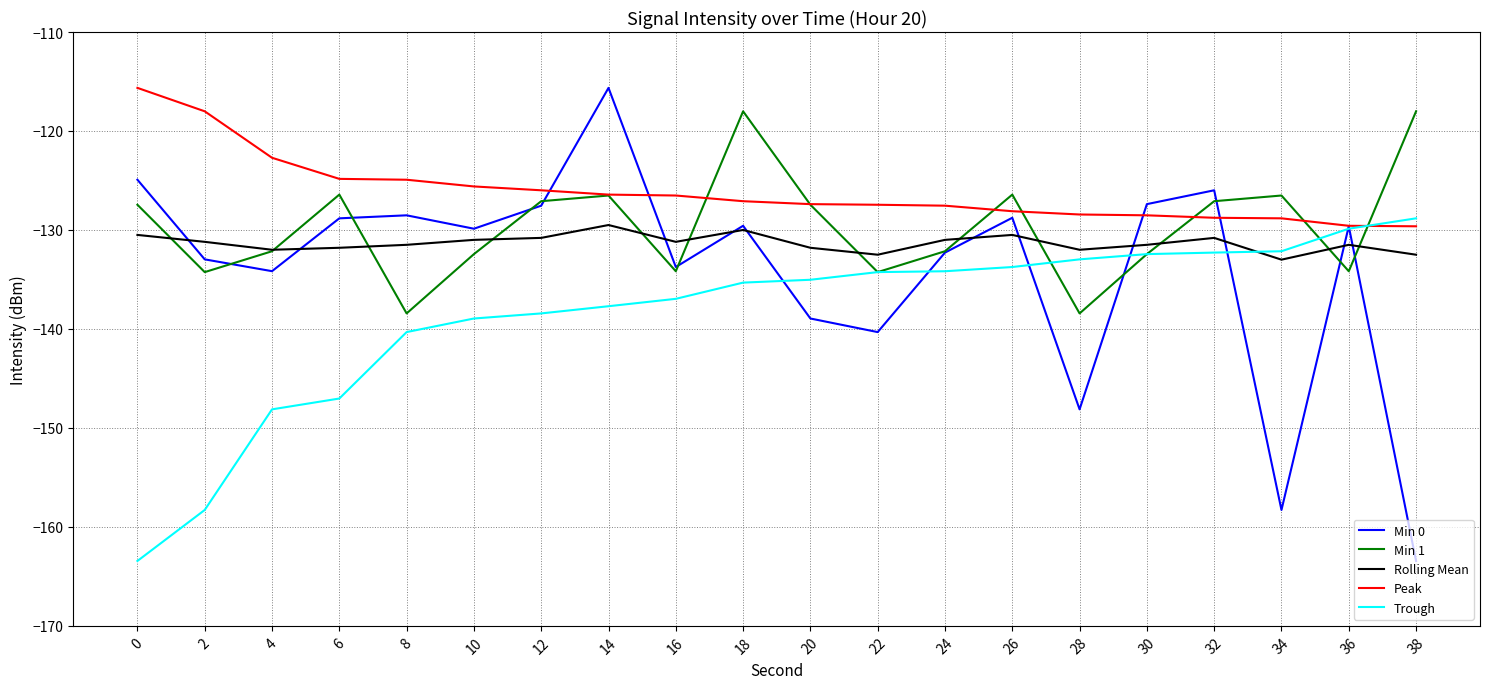

Which series has the largest range (max minus min)?

Min 0